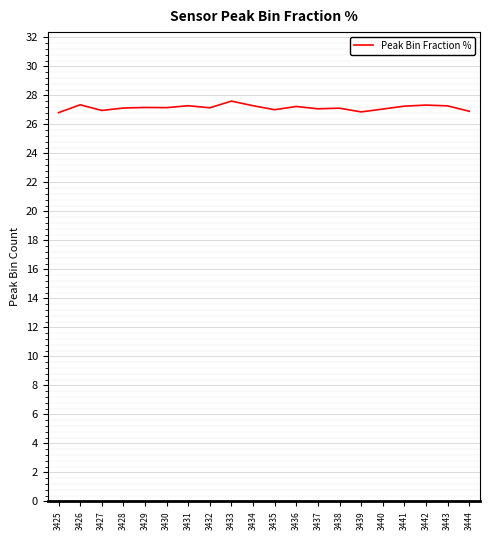

Is this an area chart (filled region under the line)?

No